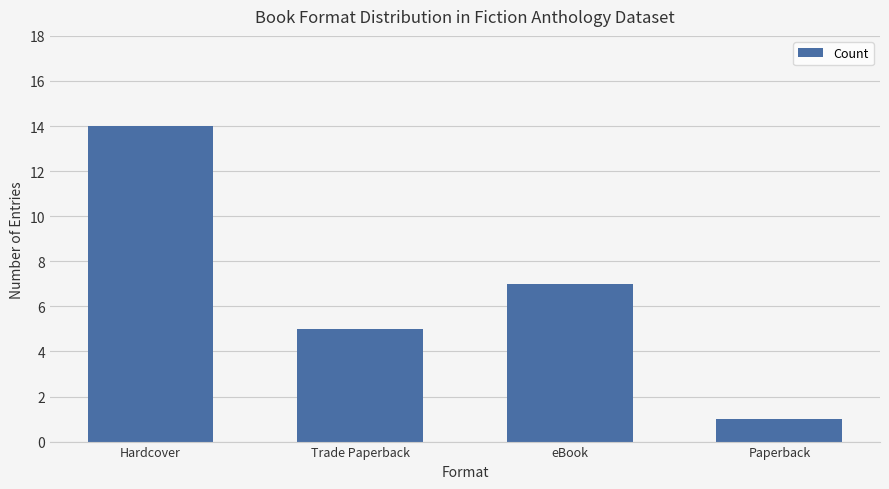

Reading left to right, transcribe all the data shown in this chart.

Hardcover=14	Trade Paperback=5	eBook=7	Paperback=1